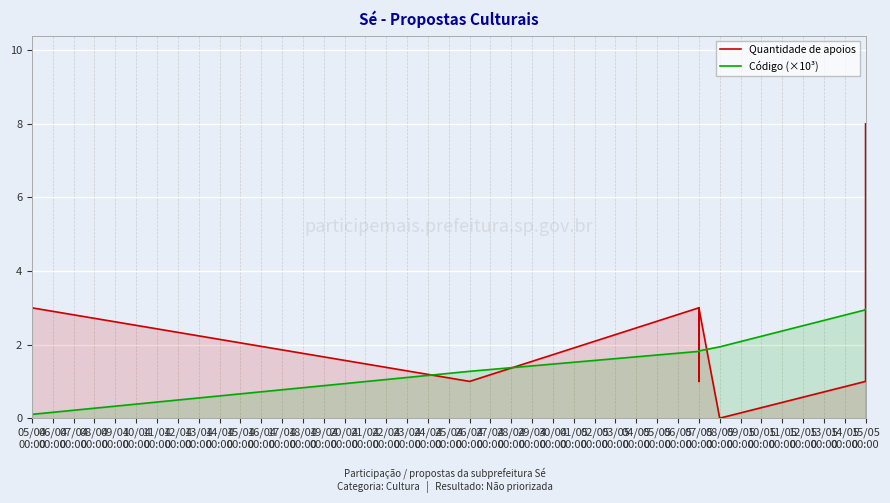

Rank the series by their maximum value, from lowest to highest.

Código (×10³), Quantidade de apoios